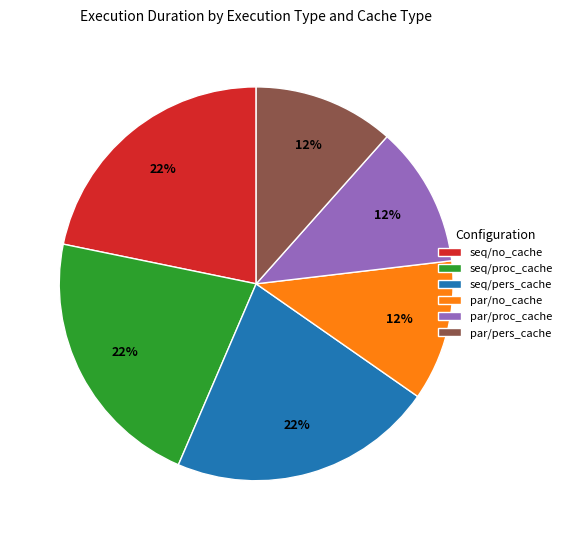

Is there a majority slice in this chart?

No